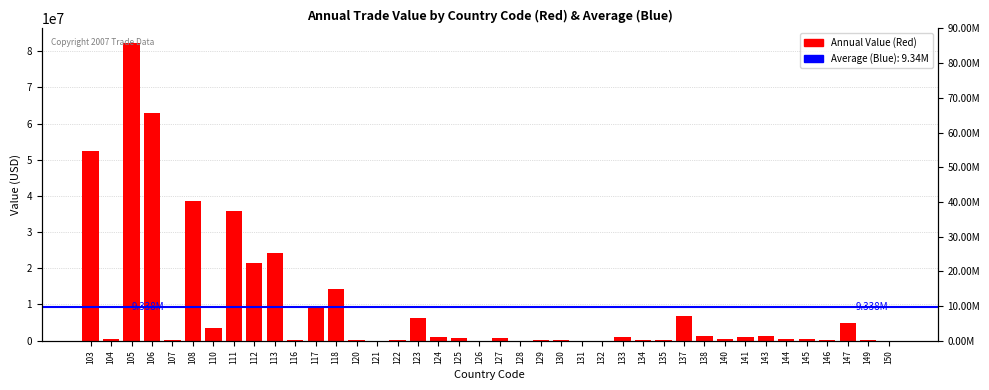

What is the difference between the maximum and minimum values?

82192347